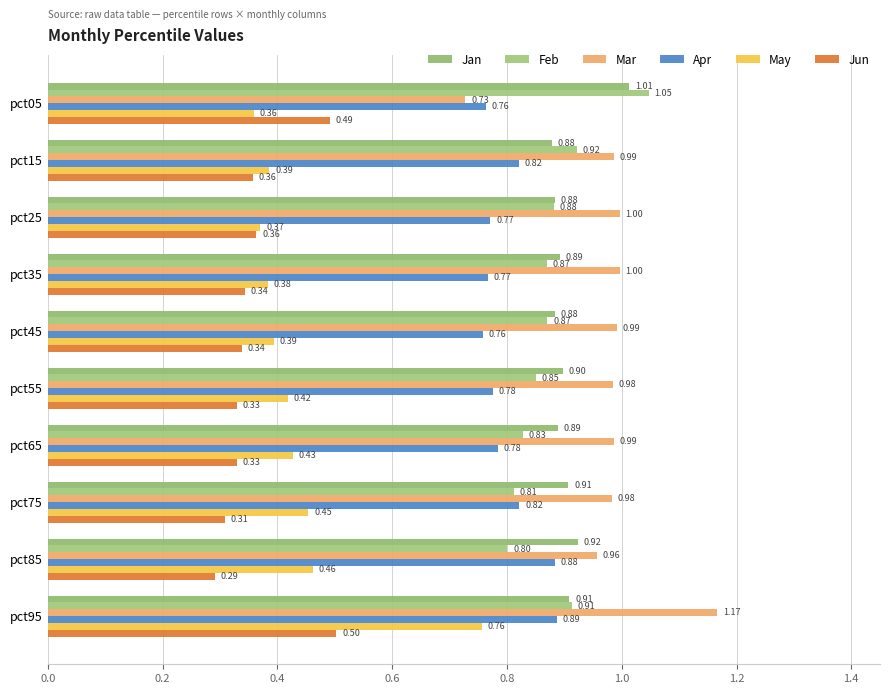

What are all the series names shown in the legend?

Jan, Feb, Mar, Apr, May, Jun